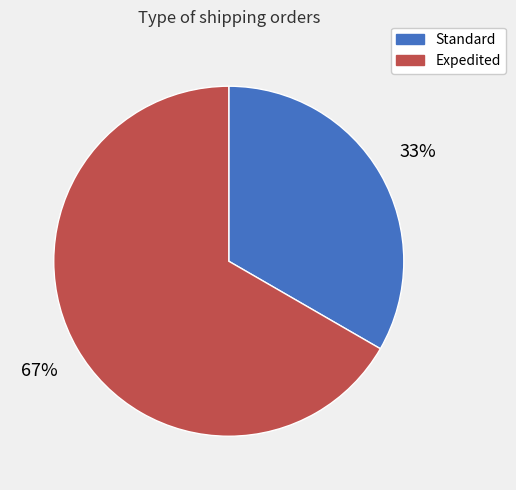

Which category accounts for the majority?

Expedited